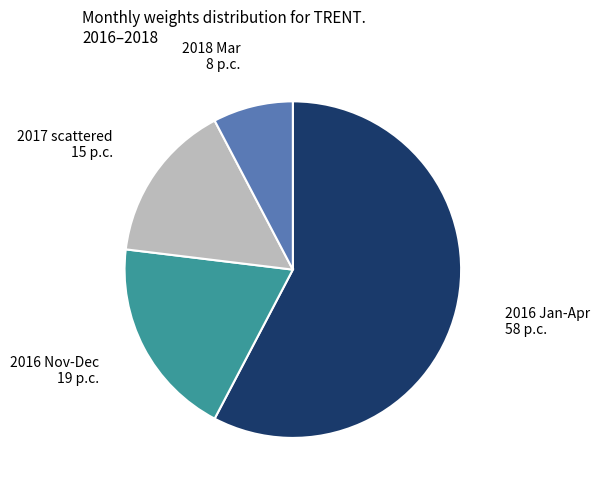

Is there a majority slice in this chart?

Yes